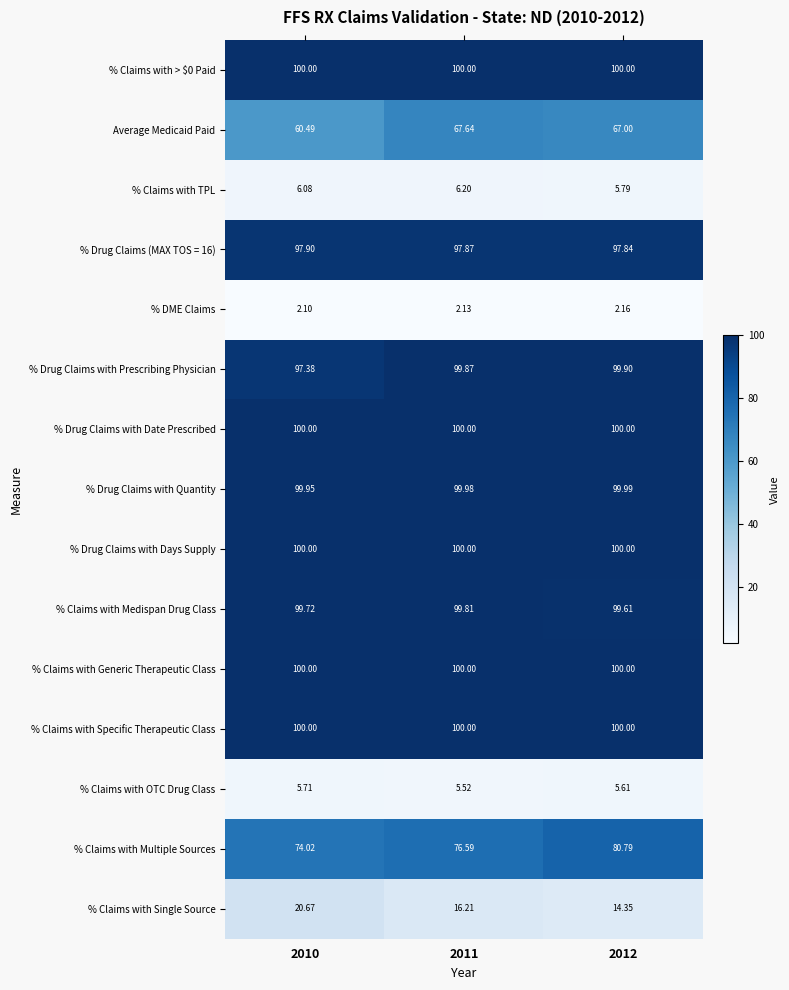

What is the smallest value displayed?

2.1